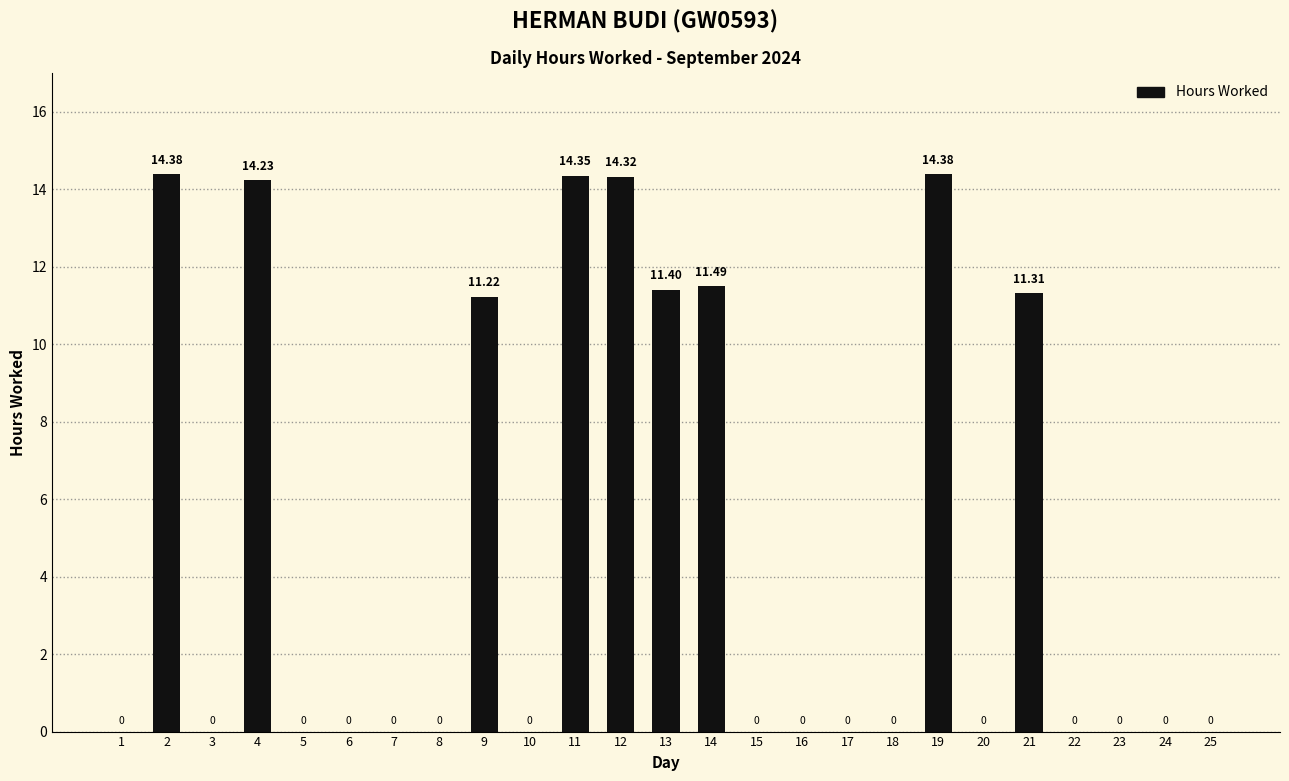

Approximately how many times larger is the value at 9 compared to 13?

1.0